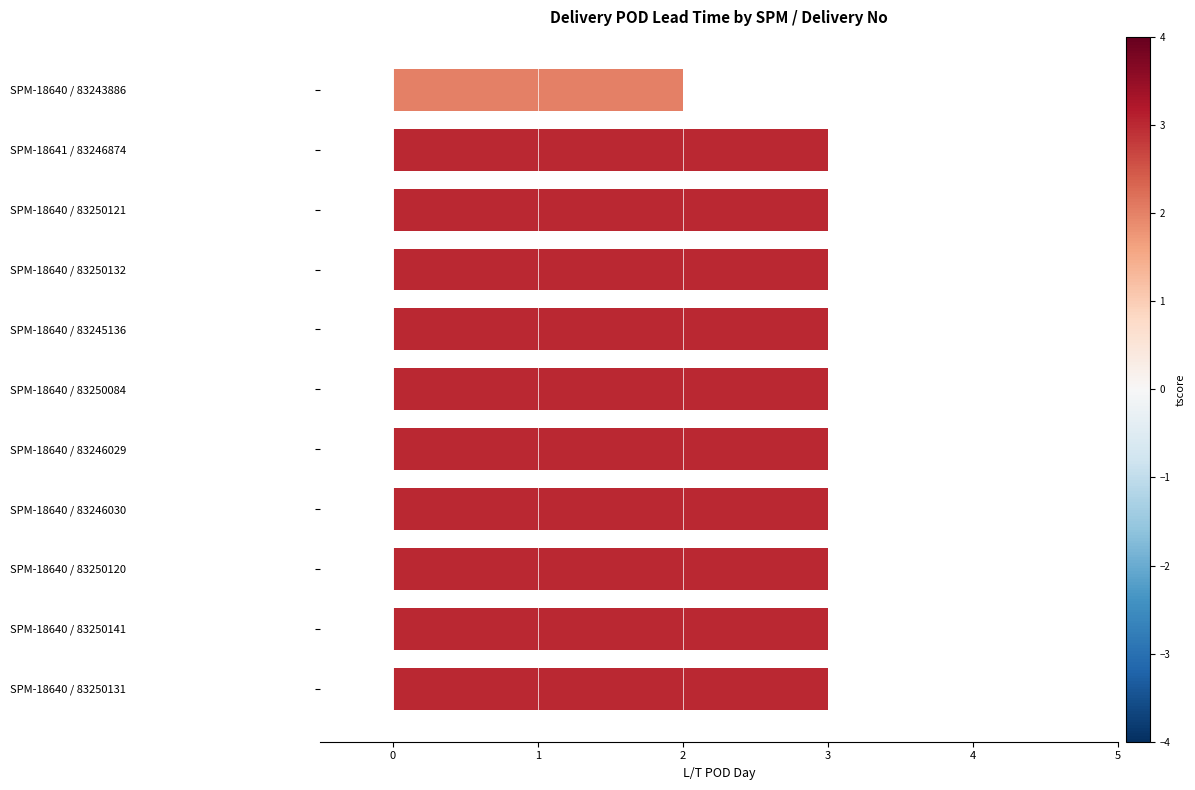

Approximately how many times larger is the value at SPM-18640 / 83250131 compared to SPM-18640 / 83250141?

1.0